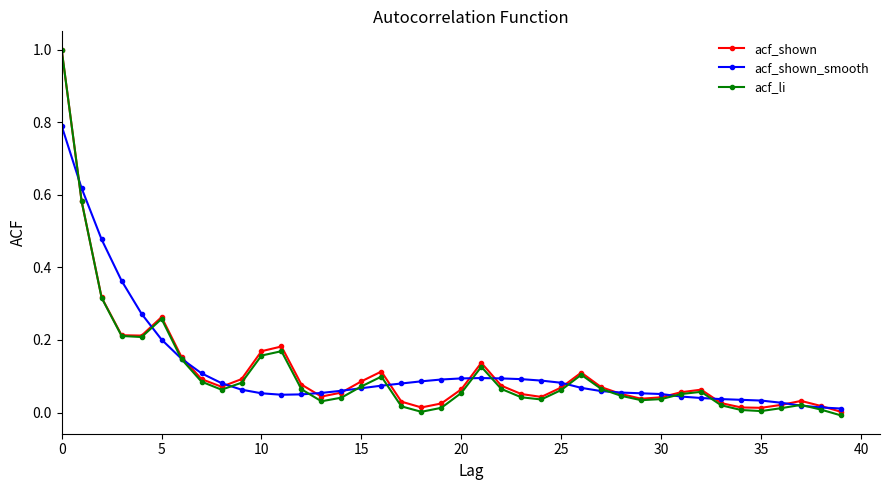

True or false: acf_li has more than 1 points higher than both neighbors.

True